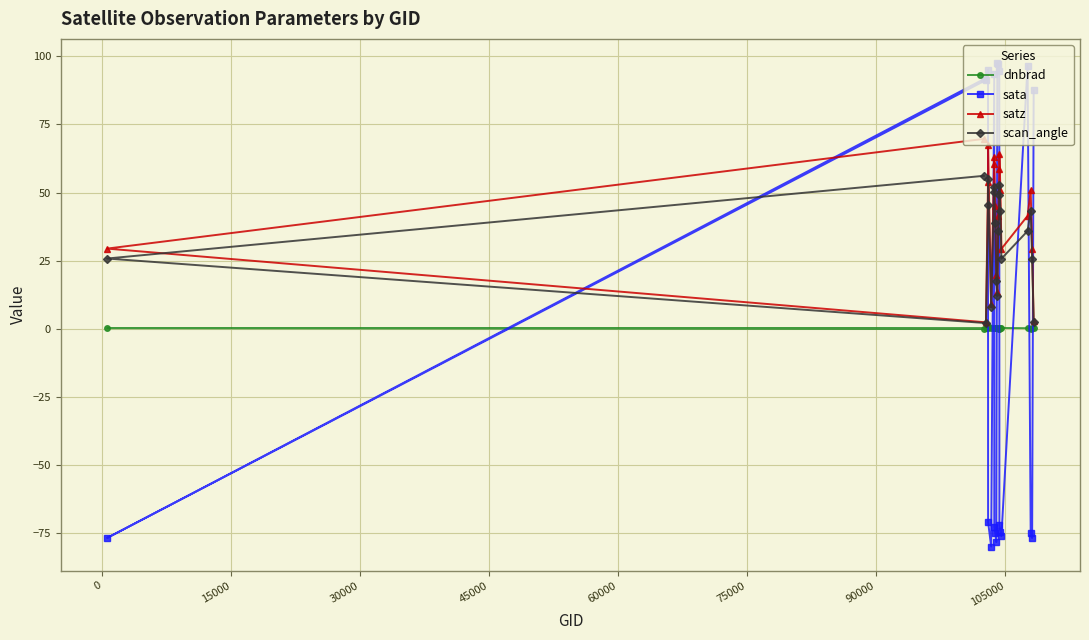

What is the average value of the satz series?

40.1